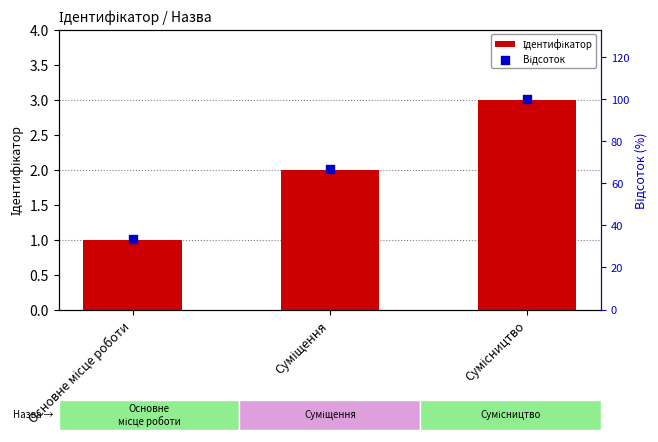

Which series contains the lowest Y value?

Ідентифікатор